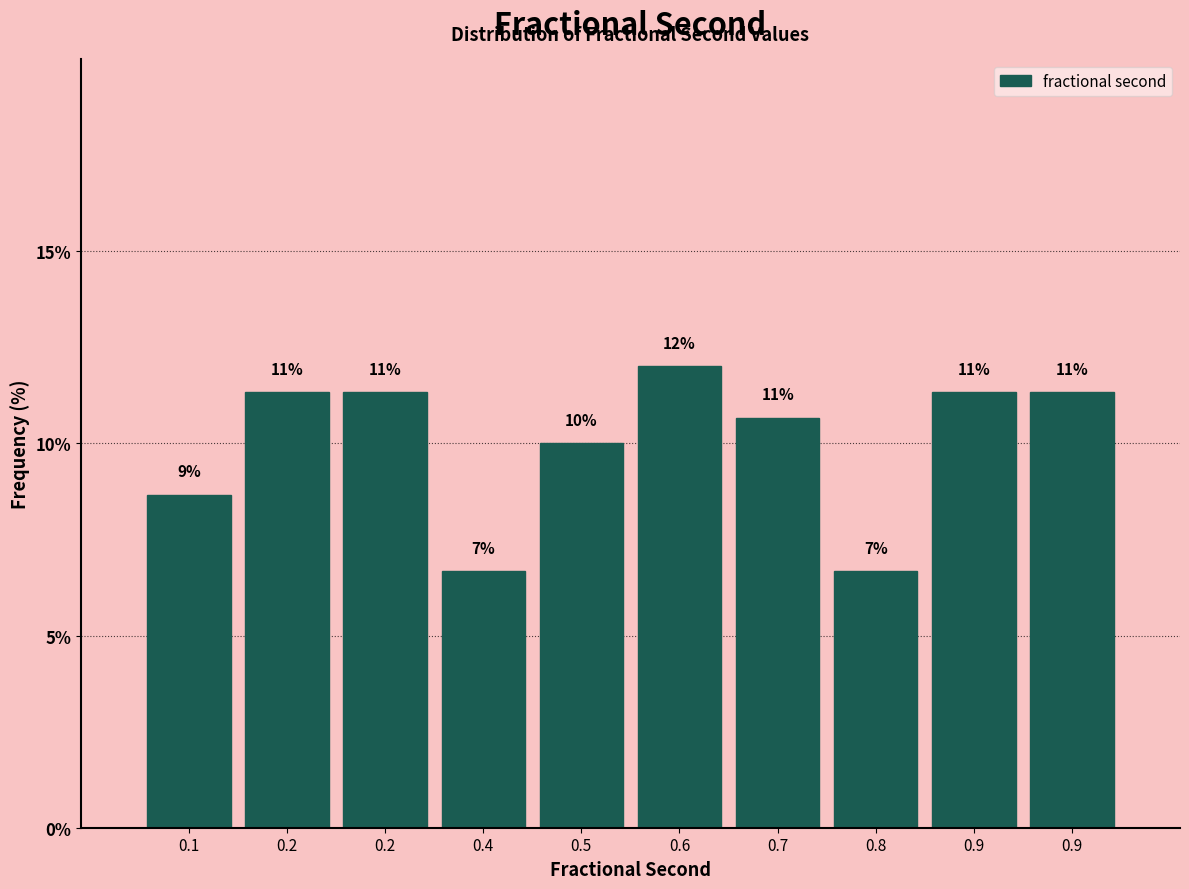

How many bars are there in total?

10